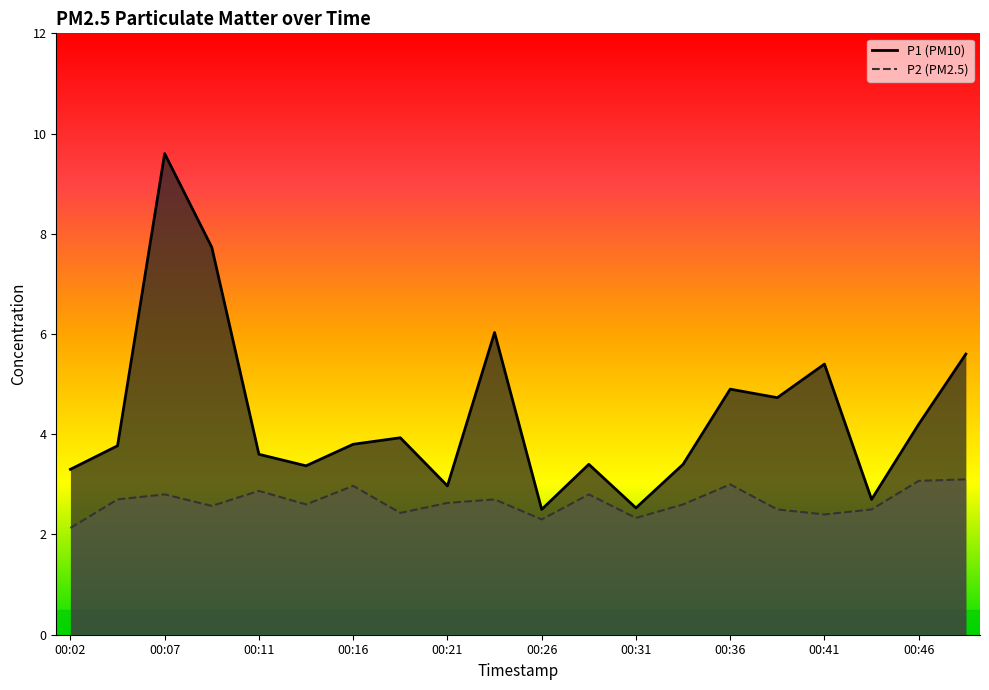

True or false: P2 has a value of 2.5 at 00:38.

True